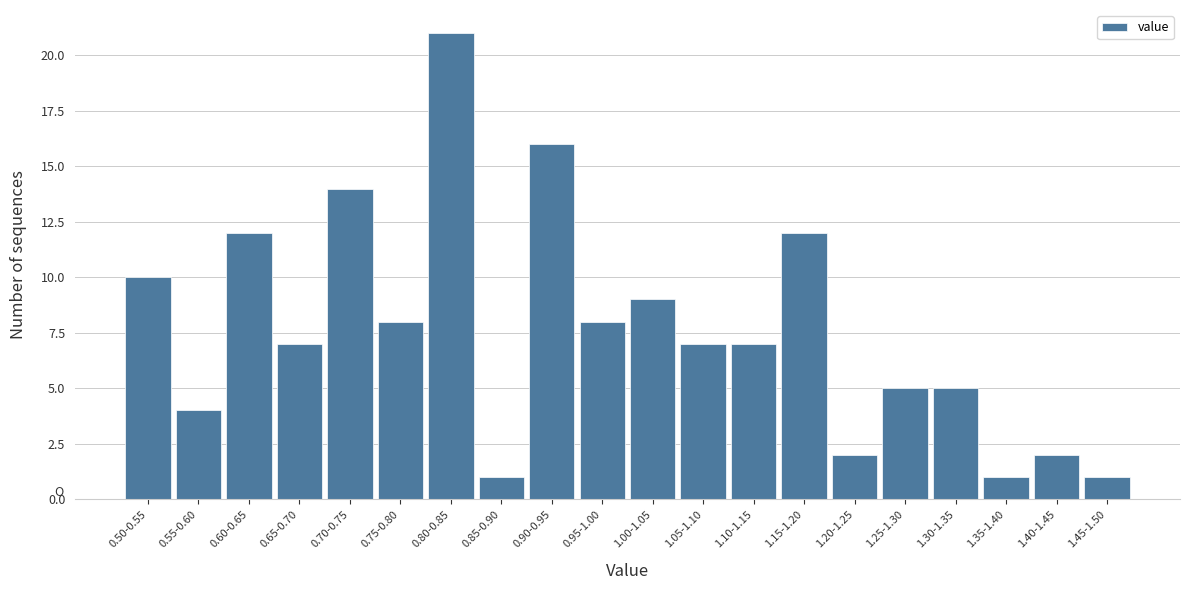

Reading left to right, transcribe all the data shown in this chart.

10	4	12	7	14	8	21	1	16	8	9	7	7	12	2	5	5	1	2	1